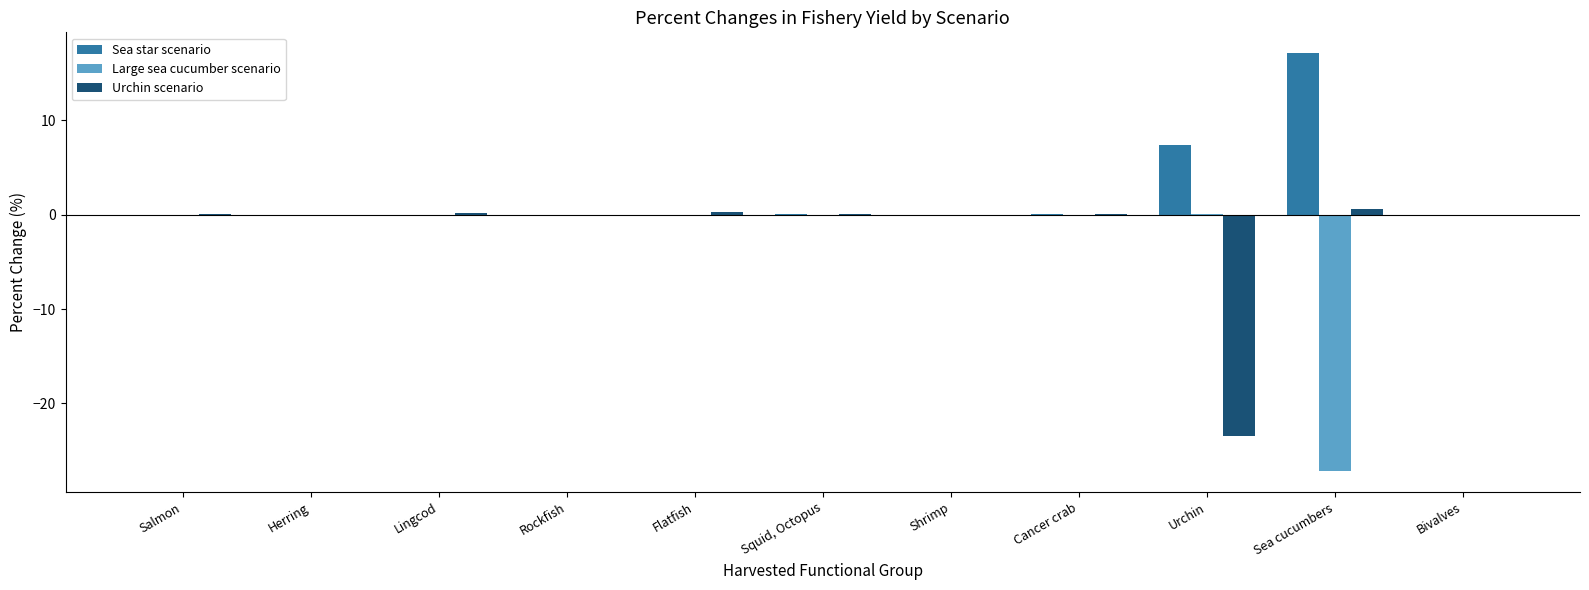

What is the maximum value shown in the chart?

17.1